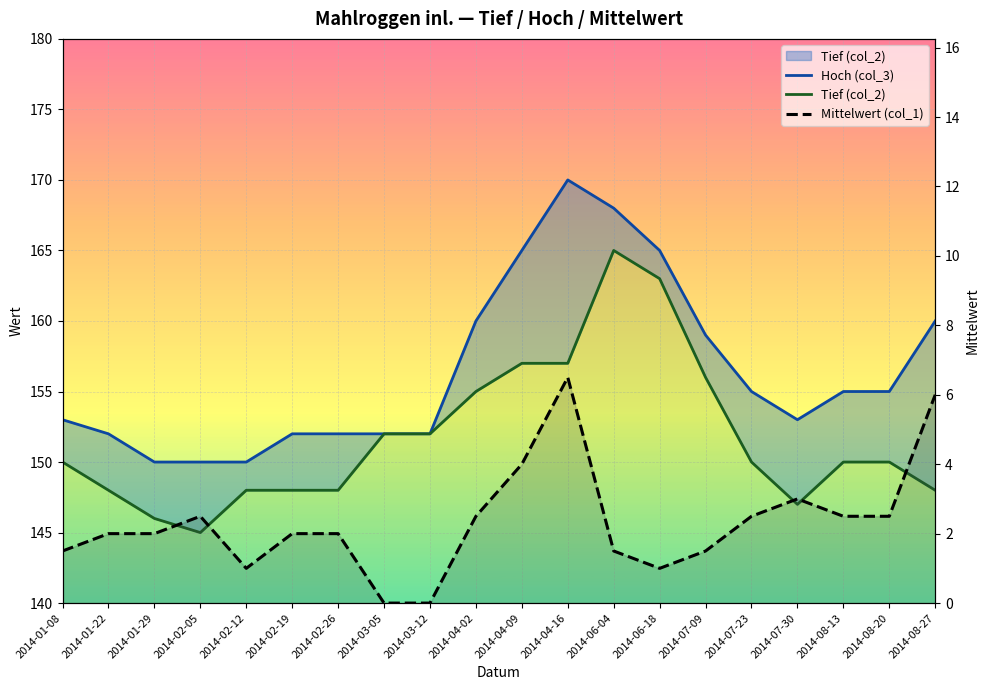

How many distinct data groups are displayed?

3